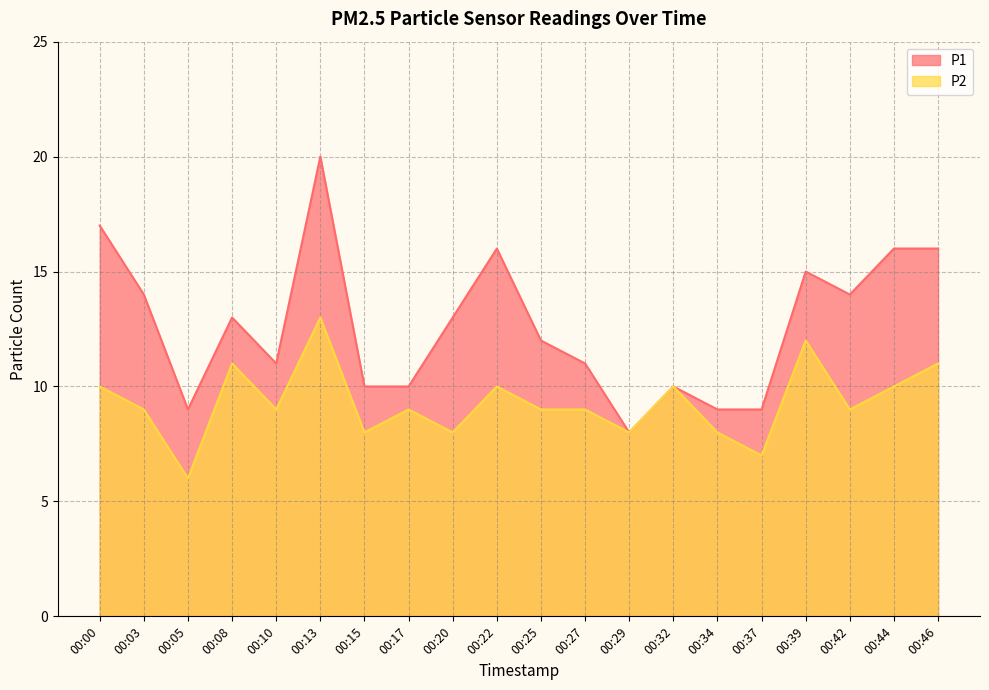

Reading left to right, extract all data points from this chart.

P1: 17	14	9	13	11	20	10	10	13	16	12	11	8	10	9	9	15	14	16	16
P2: 10	9	6	11	9	13	8	9	8	10	9	9	8	10	8	7	12	9	10	11